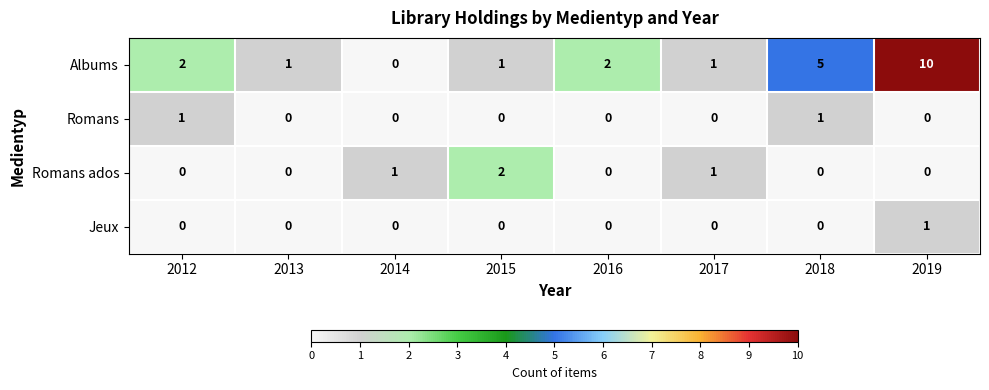

At which category is the sum across all series the highest?

2019